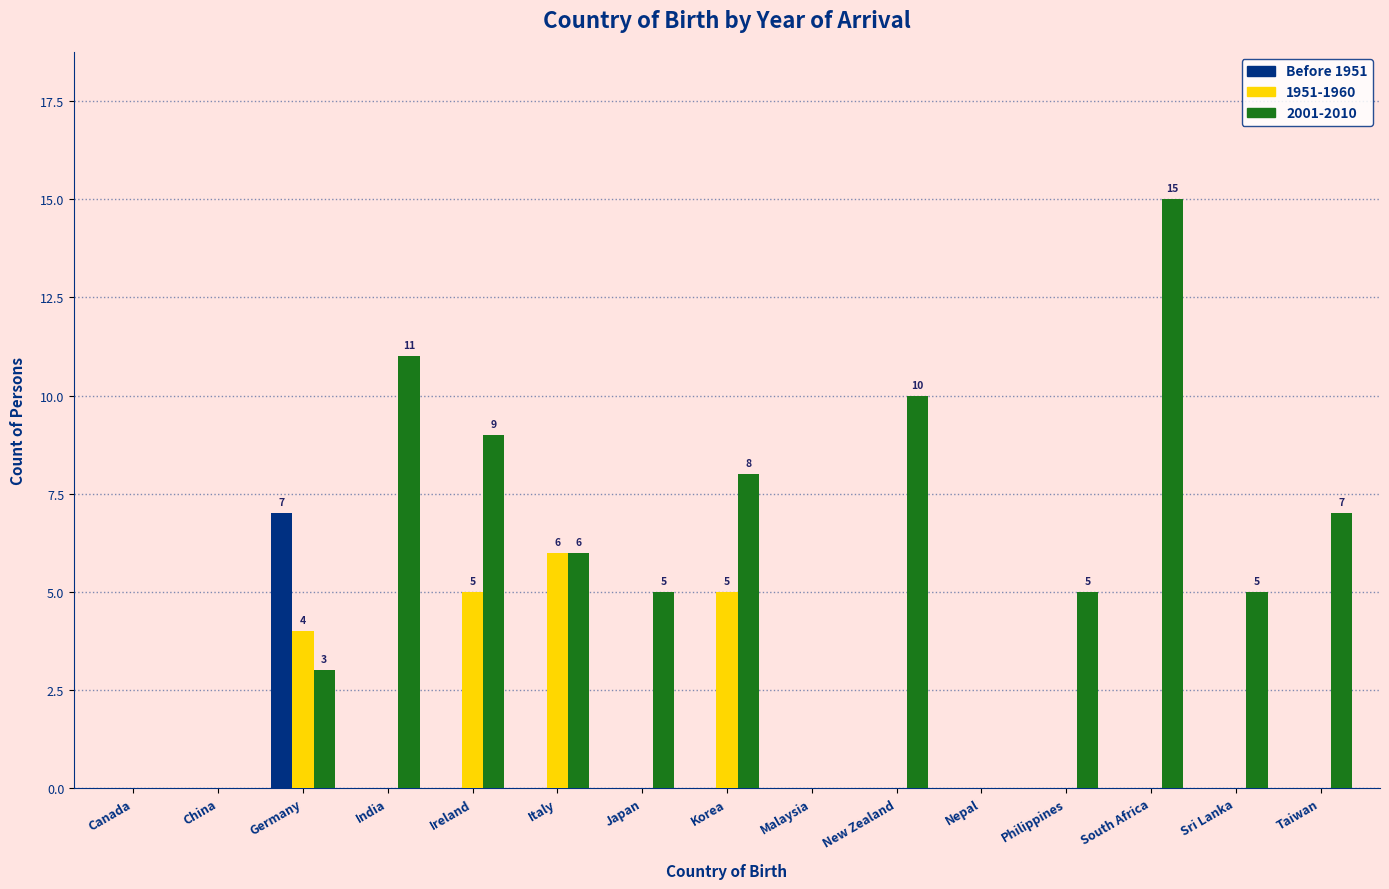

What is the sum of all 2001-2010 values?

84